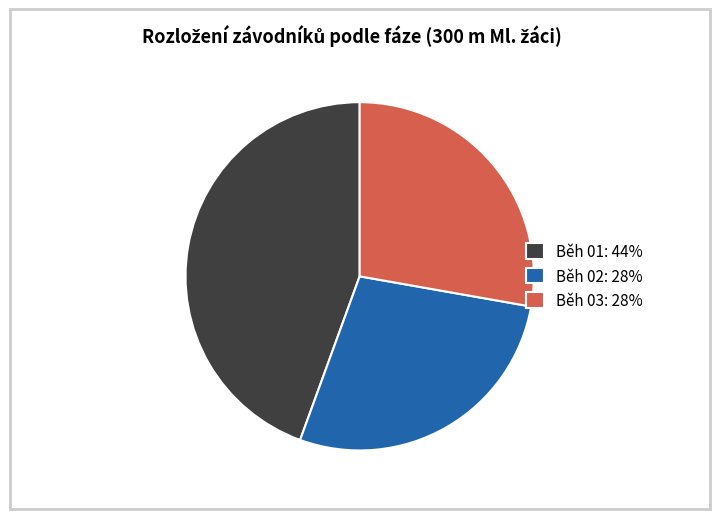

How many slices are in this pie chart?

3